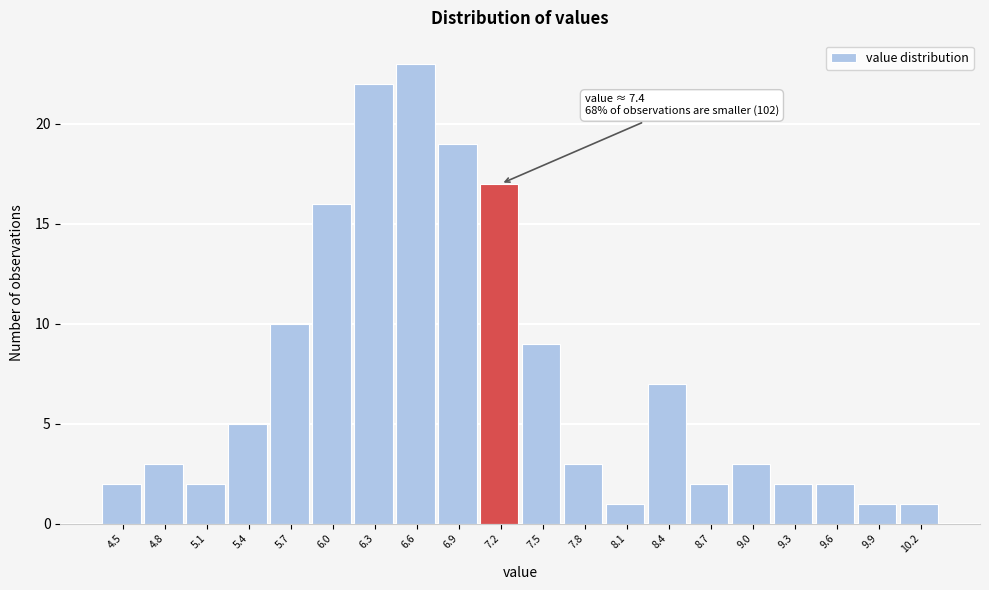

Reading left to right, what are all the values shown in this chart?

4.5=2	4.8=3	5.1=2	5.4=5	5.7=10	6.0=16	6.3=22	6.6=23	6.9=19	7.2=17	7.5=9	7.8=3	8.1=1	8.4=7	8.7=2	9.0=3	9.3=2	9.6=2	9.9=1	10.2=1